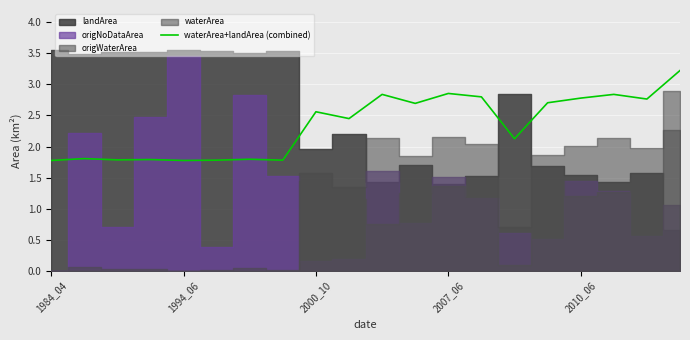

At which label does waterArea+landArea (combined) first exceed 2?

2000_10